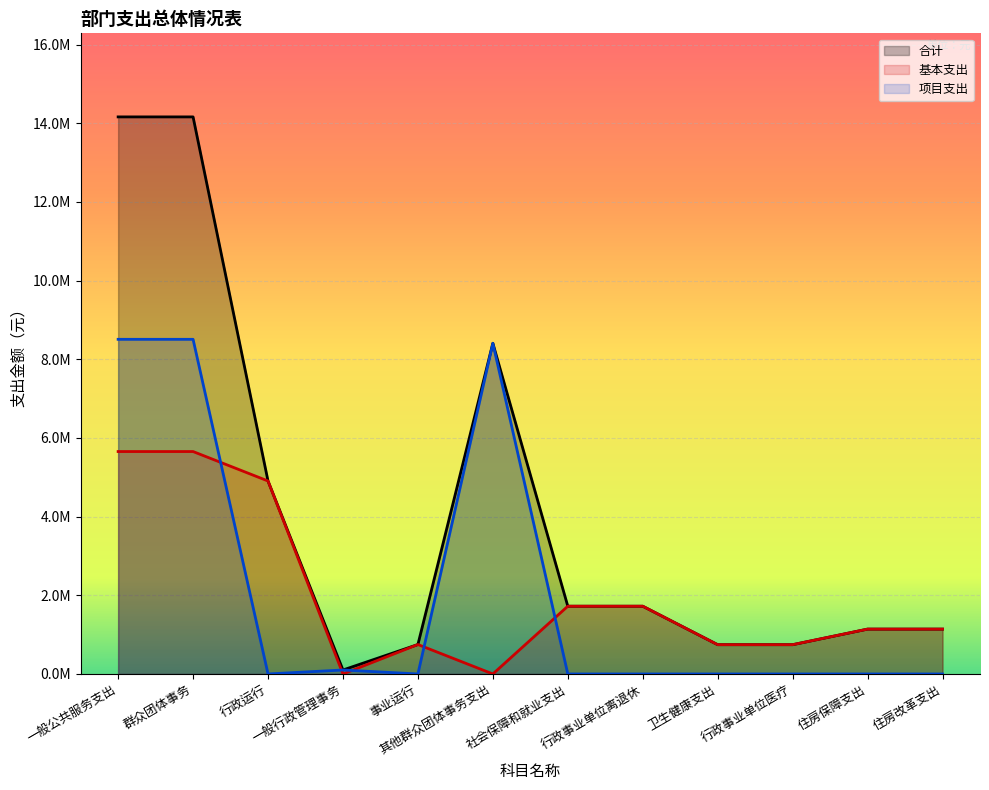

Rank the series by their maximum value, from highest to lowest.

合计, 项目支出, 基本支出